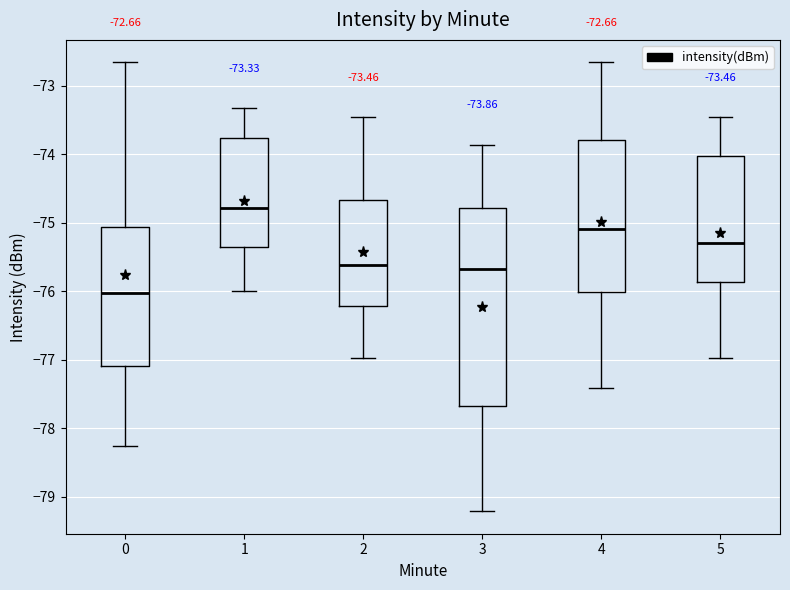

Which box's median line is the highest?

1